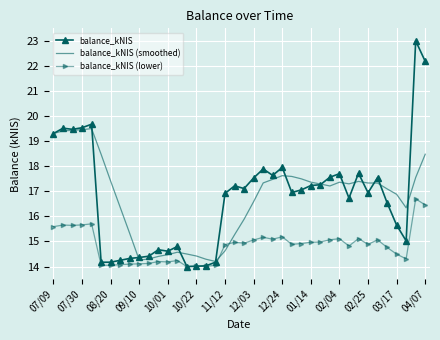

List the series in order of their peak value, lowest first.

balance_kNIS (lower), balance_kNIS (smoothed), balance_kNIS